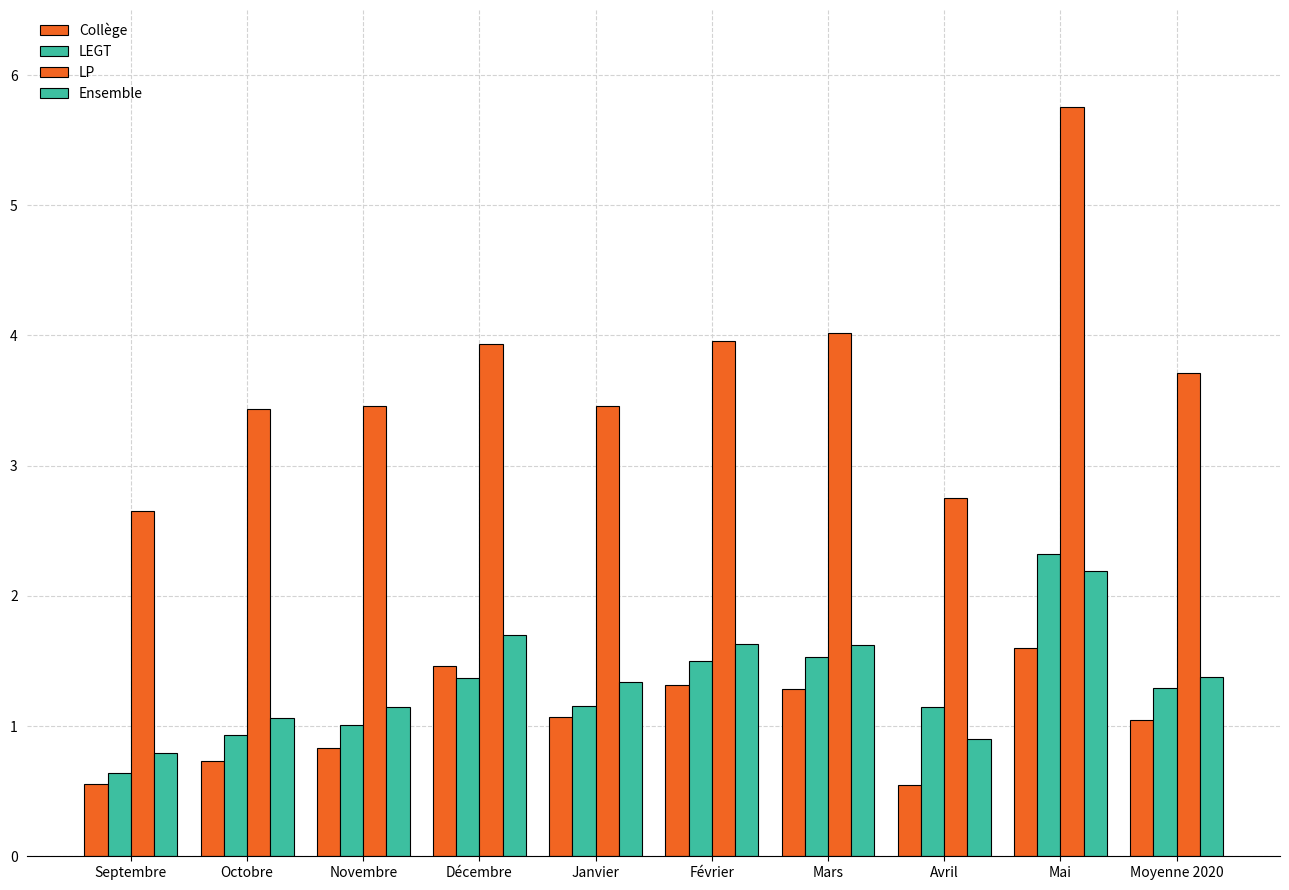

At which label is Collège closest to 1?

Moyenne 2020